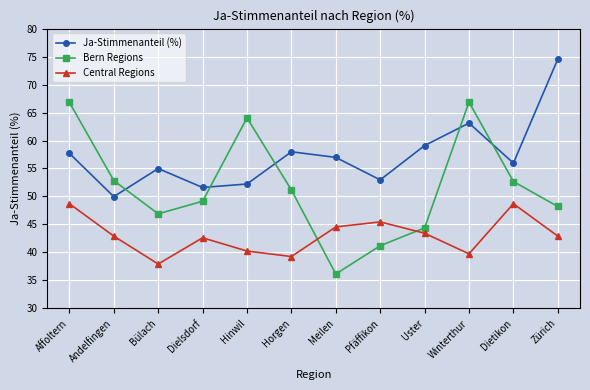

Which series changed the most between Horgen and Zürich?

Ja-Stimmenanteil (%)